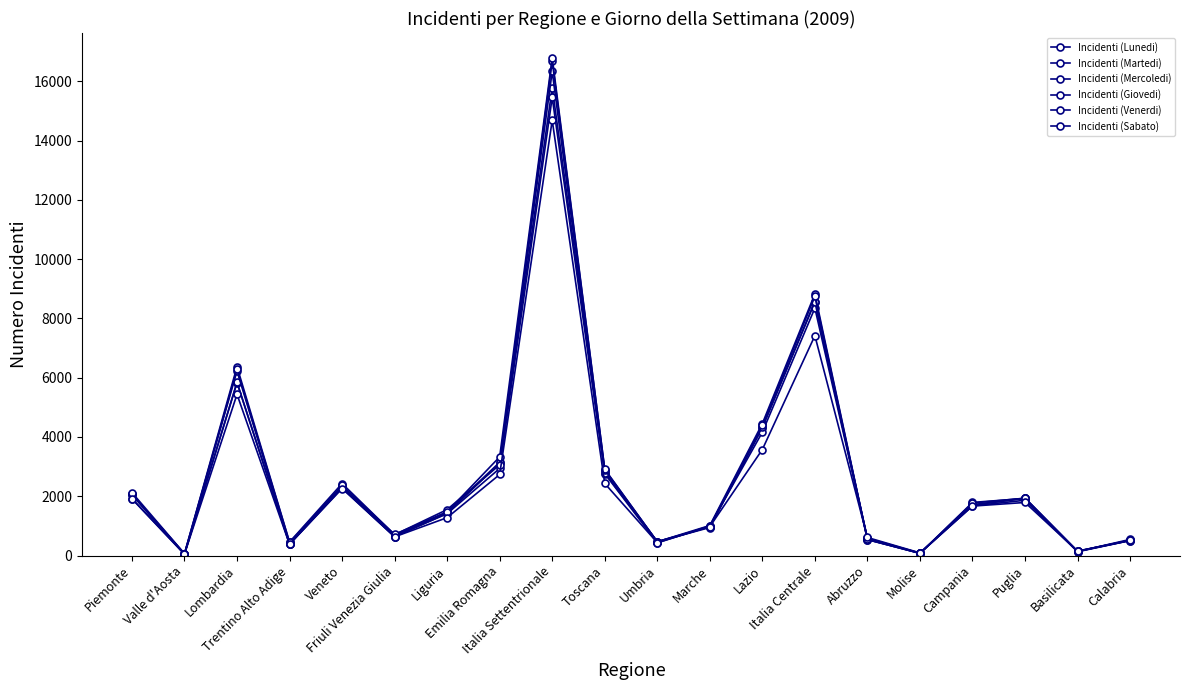

Where do Incidenti (Giovedi) and Incidenti (Lunedi) first cross each other?

Liguria and Emilia Romagna